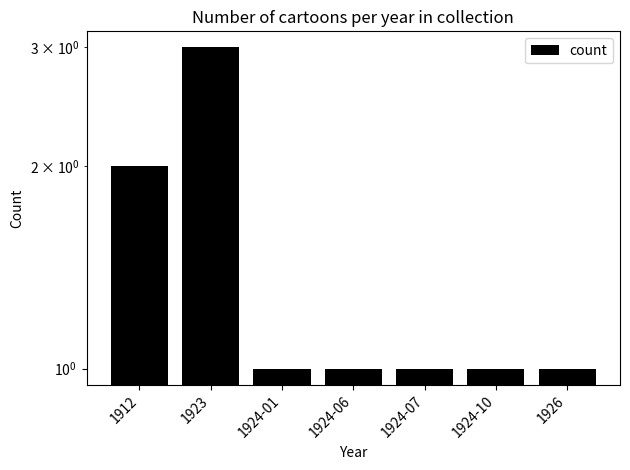

How many data points does each series have?

7